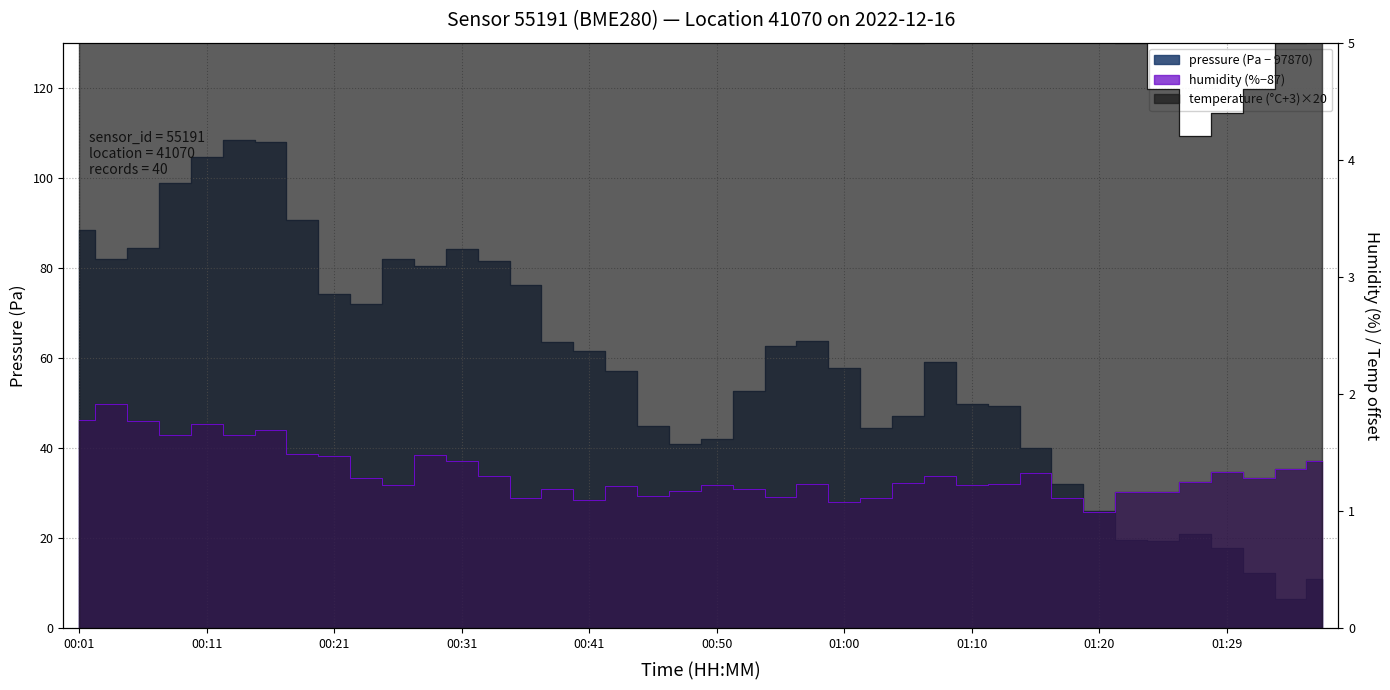

Reading left to right, extract all data points from this chart.

pressure: 88.3	81.9	84.5	98.9	104.6	108.3	108.0	90.5	74.1	72.0	81.9	80.3	84.2	81.4	76.2	63.5	61.5	57.1	44.9	40.8	42.0	52.7	62.6	63.8	57.7	44.5	47.1	59.0	49.8	49.3	40.0	31.9	26.1	19.6	19.4	20.8	17.7	12.1	6.5	10.9
humidity: 1.8	1.9	1.8	1.7	1.7	1.7	1.7	1.5	1.5	1.3	1.2	1.5	1.4	1.3	1.1	1.2	1.1	1.2	1.1	1.2	1.2	1.2	1.1	1.2	1.1	1.1	1.2	1.3	1.2	1.2	1.3	1.1	1.0	1.2	1.2	1.2	1.3	1.3	1.4	1.4
temperature: 7.8	8.2	8.8	8.8	8.8	9.2	9.4	9.6	9.4	8.8	8.2	8.6	9.0	9.0	8.6	7.8	7.2	7.0	6.4	6.4	6.2	6.2	6.0	6.0	6.0	5.4	5.0	5.8	5.8	5.8	5.6	6.0	5.4	5.0	4.6	4.2	4.4	4.6	5.0	5.2